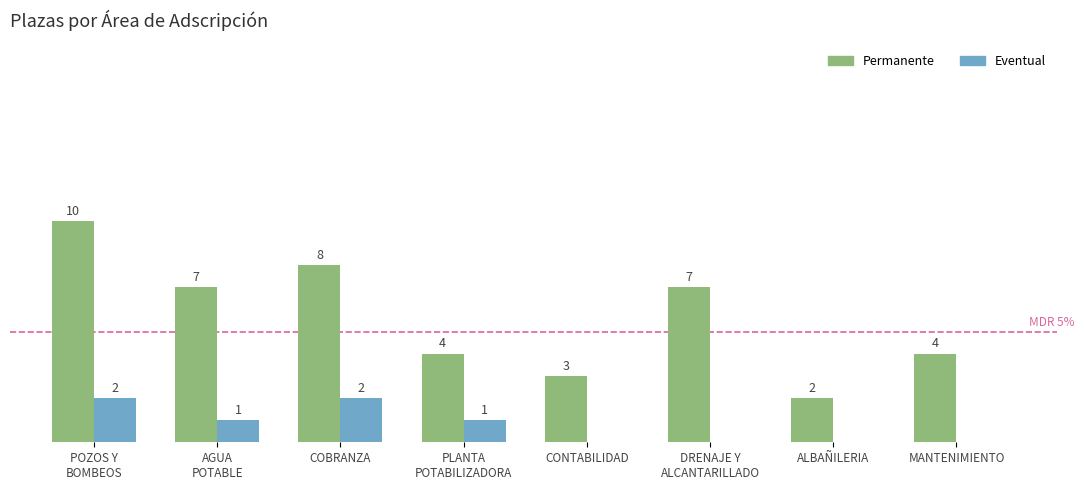

Which series has the largest total across all categories?

Permanente